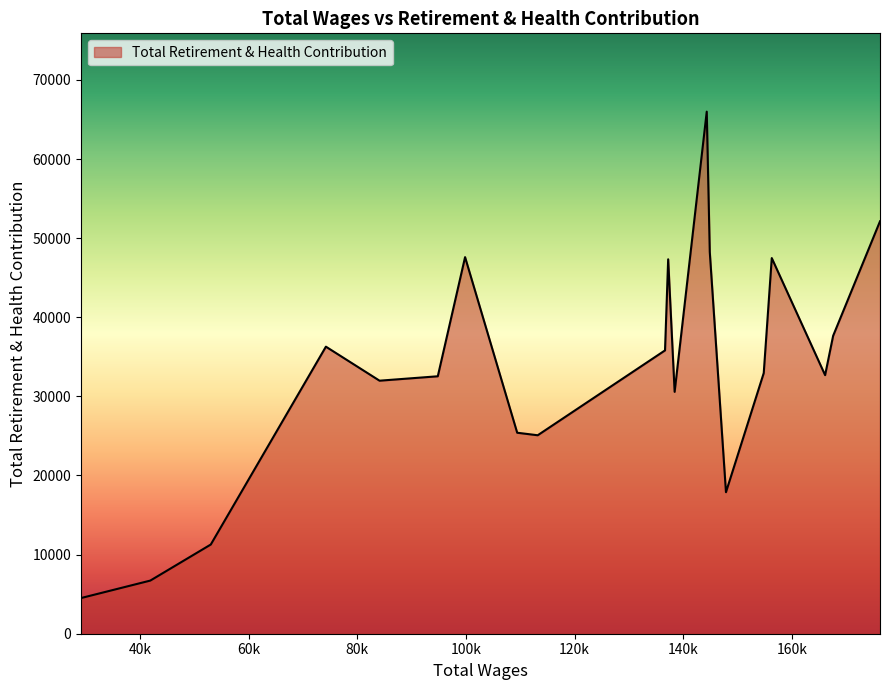

How many interior local peaks (higher than both neighbors) does the data have?

5